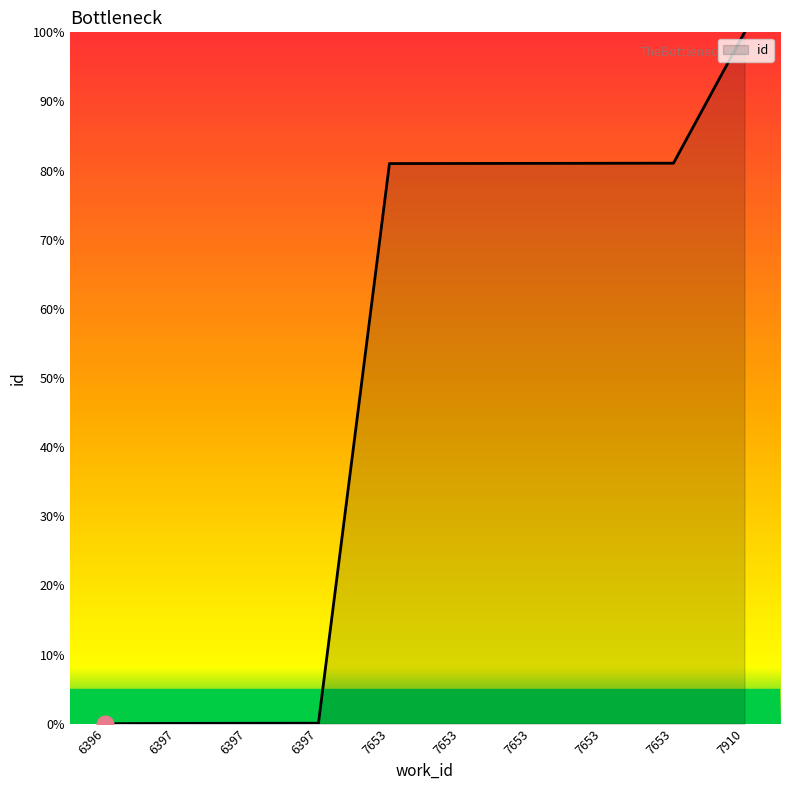

How many lines are shown in the chart?

1